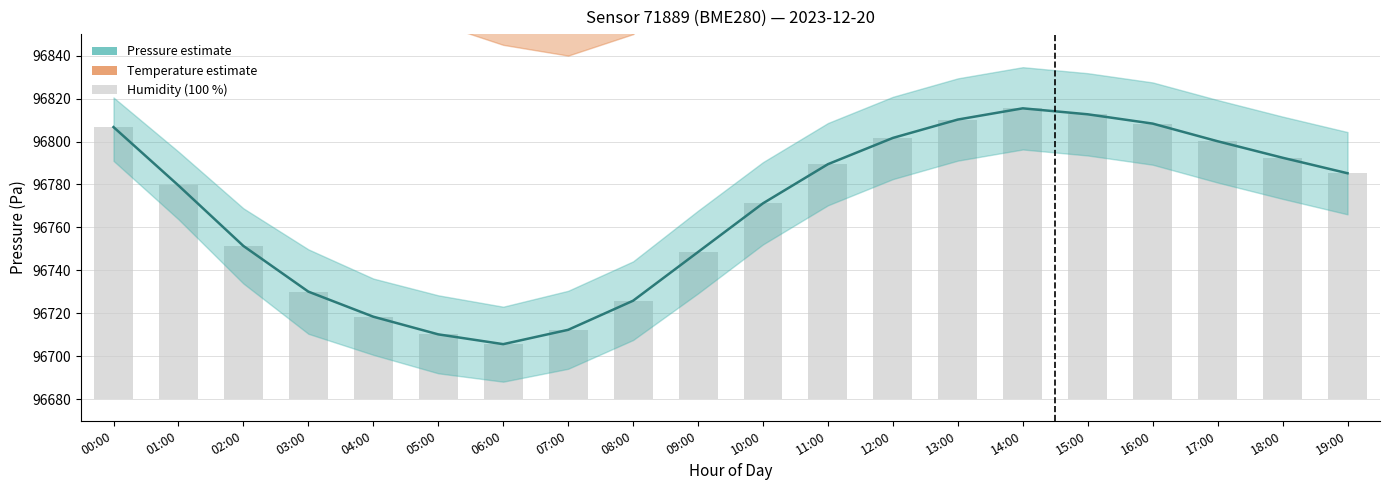

Reading left to right, transcribe all the data shown in this chart.

Pressure estimate: 96806.7	96779.5	96751.4	96730.1	96718.4	96710.2	96705.7	96712.3	96725.9	96748.6	96771.2	96789.4	96801.7	96810.2	96815.4	96812.7	96808.3	96800.1	96792.4	96785.2
Temperature estimate (scaled): 96975.0	96940.0	96915.0	96895.0	96880.0	96870.0	96860.0	96855.0	96865.0	96895.0	96930.0	96955.0	96970.0	96975.0	96970.0	96960.0	96950.0	96940.0	96930.0	96920.0
Humidity (100 %): 126.7	99.5	71.4	50.1	38.4	30.2	25.7	32.3	45.9	68.6	91.2	109.4	121.7	130.2	135.4	132.7	128.3	120.1	112.4	105.2